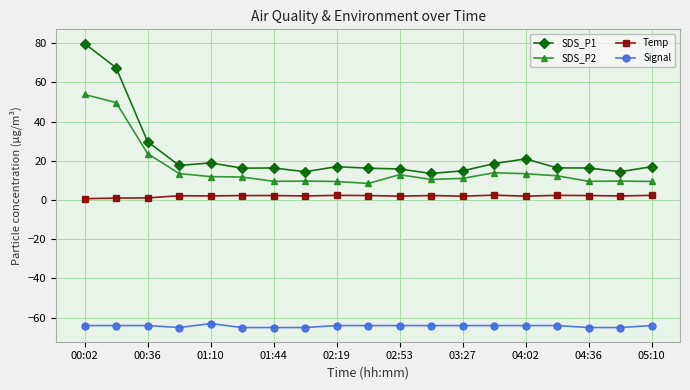

Which series has the widest spread of values?

SDS_P1